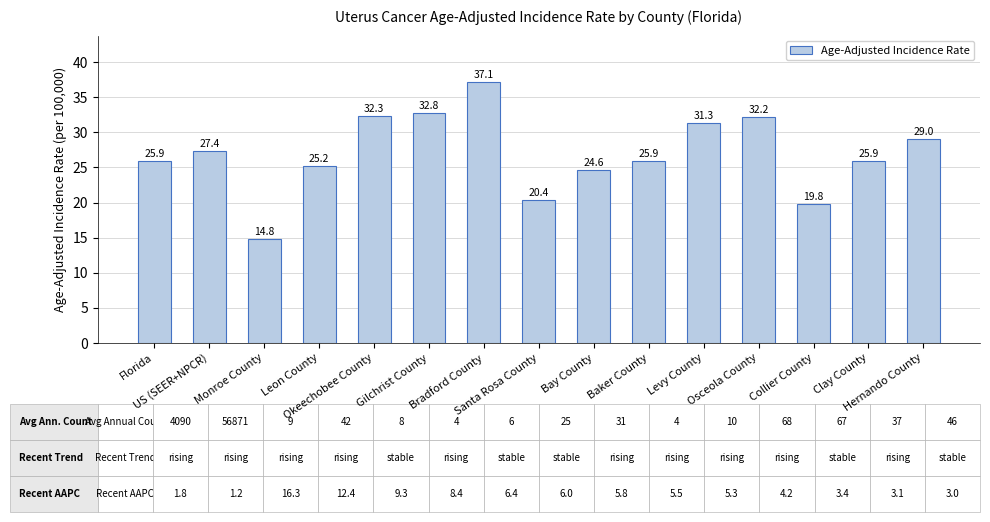

Reading right to left, extract all data points from this chart.

Hernando County=29.0	Clay County=25.9	Collier County=19.8	Osceola County=32.2	Levy County=31.3	Baker County=25.9	Bay County=24.6	Santa Rosa County=20.4	Bradford County=37.1	Gilchrist County=32.8	Okeechobee County=32.3	Leon County=25.2	Monroe County=14.8	US (SEER+NPCR)=27.4	Florida=25.9